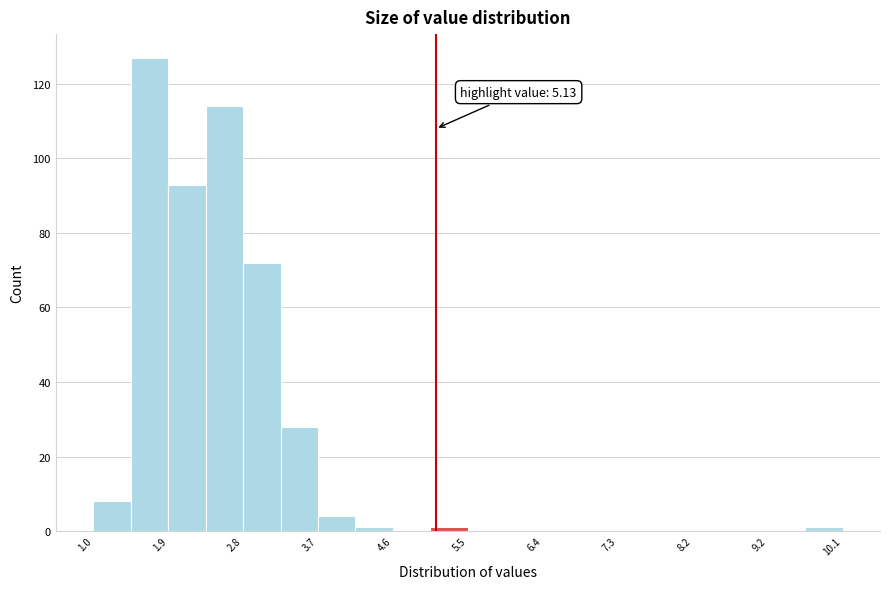

Which range on the x-axis has the tallest bar?

1.4 to 1.9